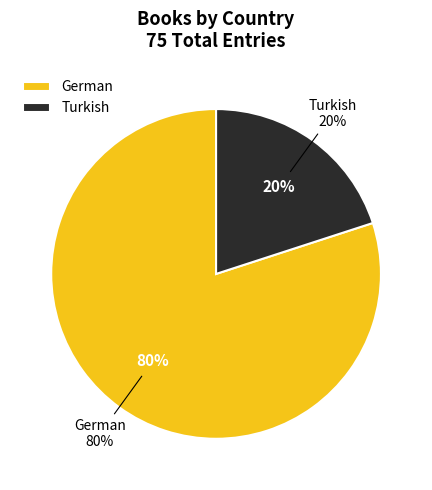

What percentage do Turkish and German together represent?

100.0%